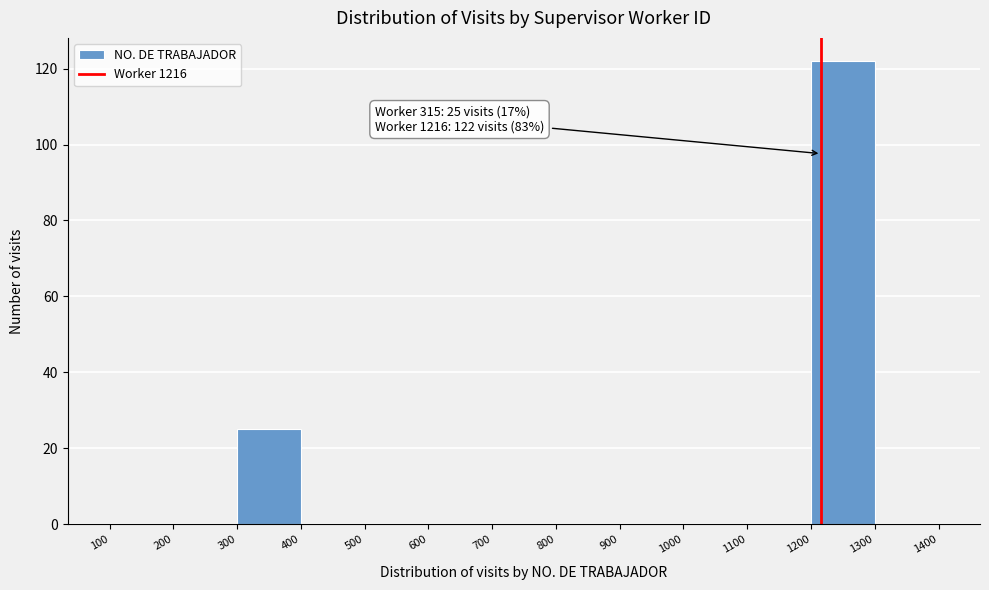

Over which range of the x-axis is the bar tallest?

1200 to 1300